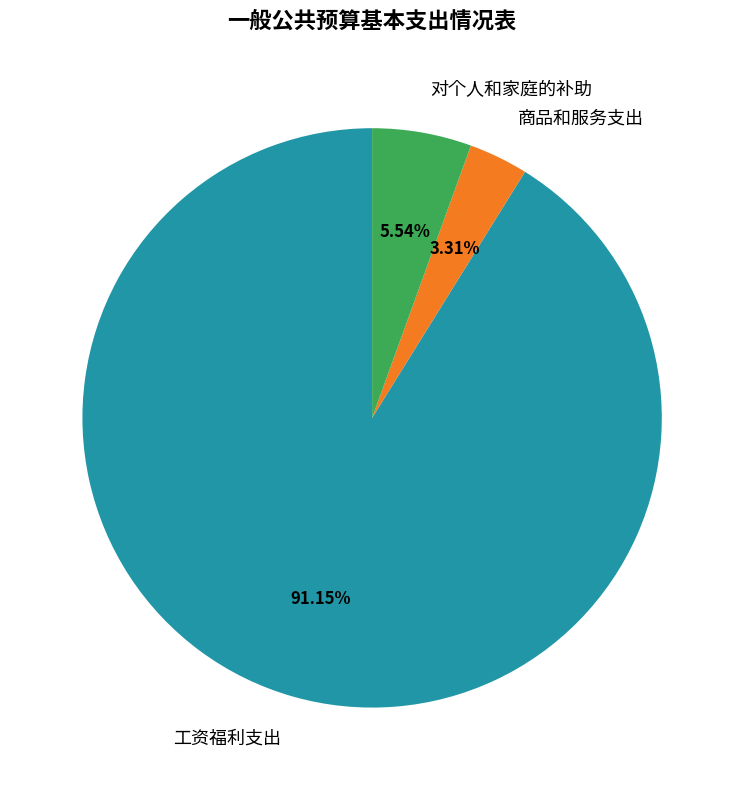

Which has a higher value, 工资福利支出 or 商品和服务支出?

工资福利支出